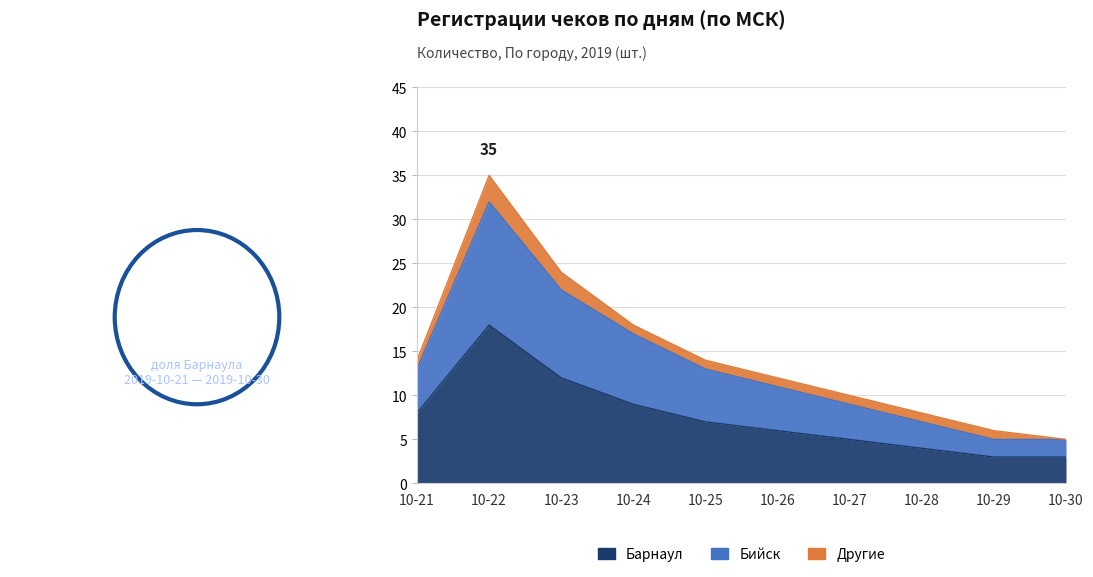

True or false: Бийск has a value of 51 at 10-22.

False